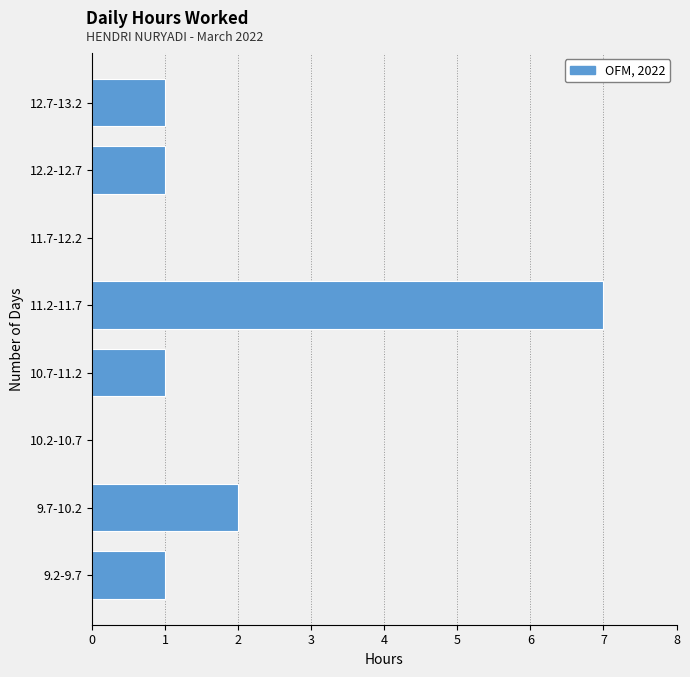

Reading bottom to top, transcribe all the data shown in this chart.

9.2-9.7=1	9.7-10.2=2	10.2-10.7=0	10.7-11.2=1	11.2-11.7=7	11.7-12.2=0	12.2-12.7=1	12.7-13.2=1